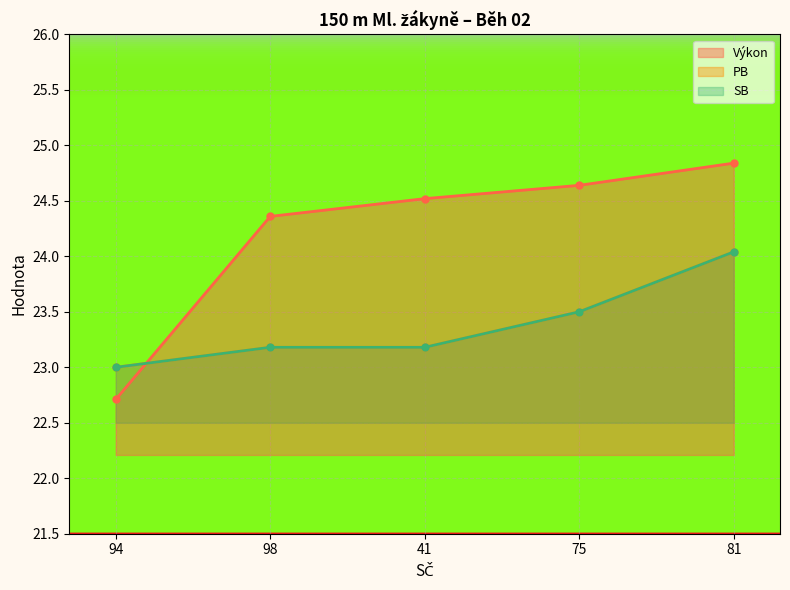

At which label does Výkon reach its minimum?

94